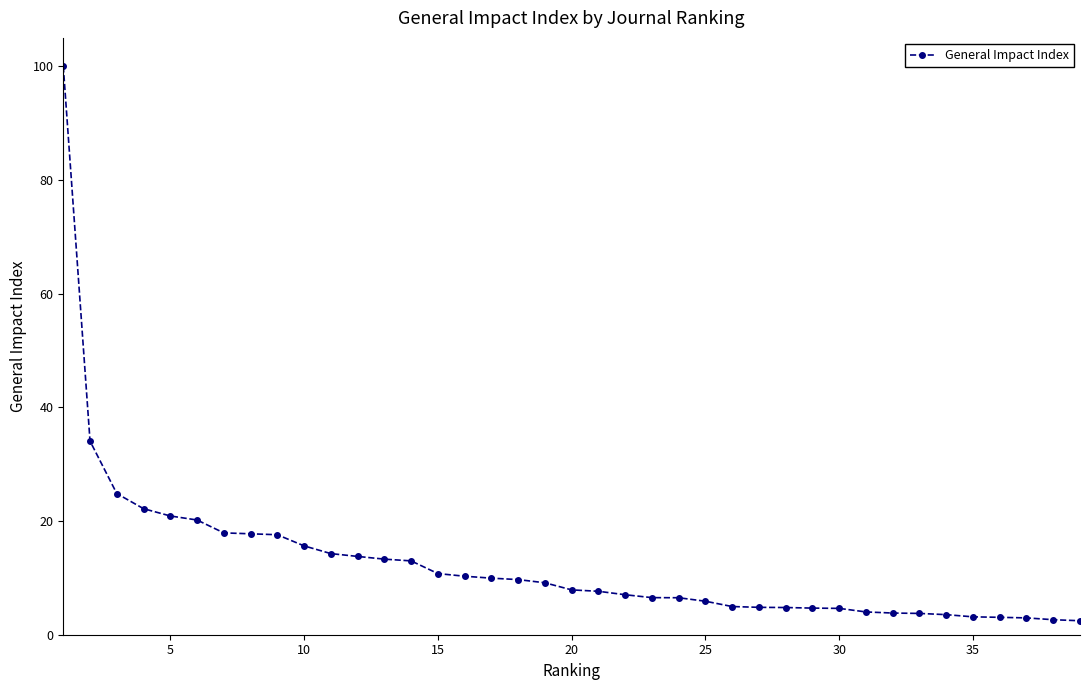

What is the difference between the maximum and minimum values?

97.5